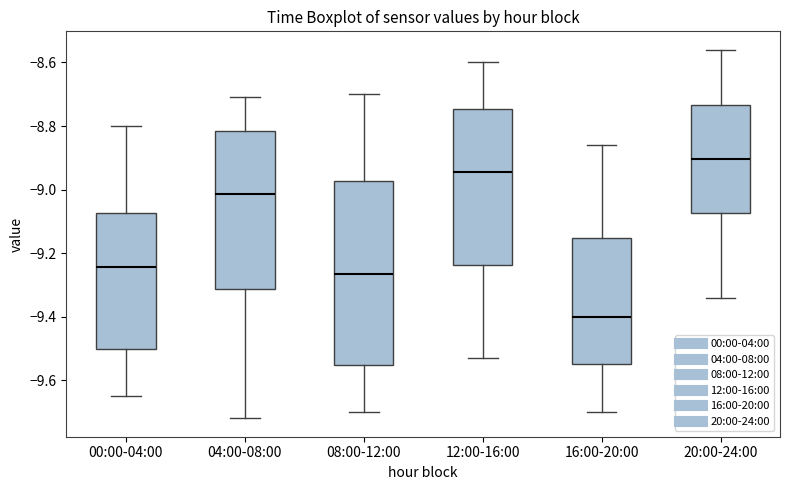

Where is the upper edge of the box for 20:00-24:00 on the y-axis? The values are not printed on the chart, so give them approximately, as read against the axis.

-8.74